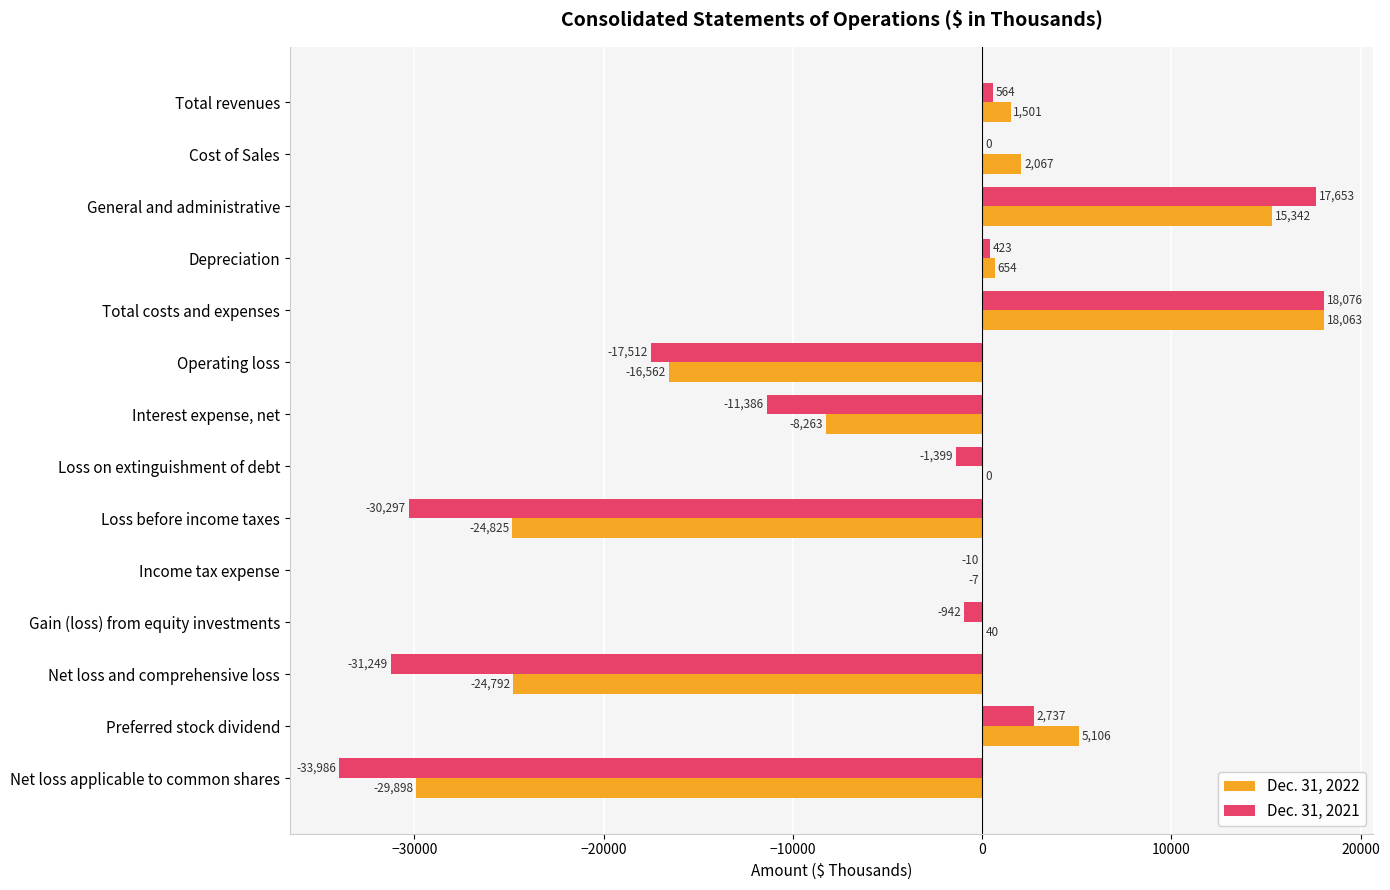

Is the value of Dec. 31, 2021 at Cost of Sales greater than the value of Dec. 31, 2022 at Cost of Sales?

No